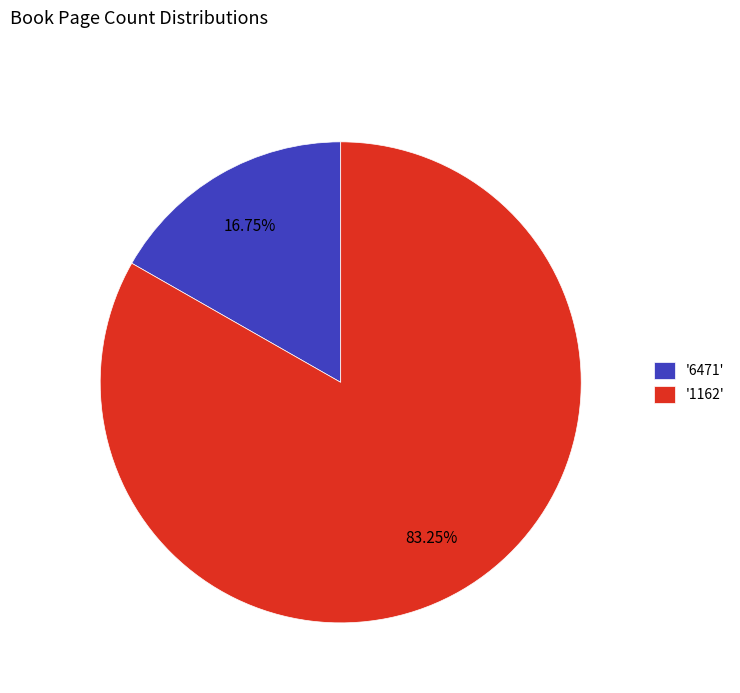

Is there a majority slice in this chart?

Yes